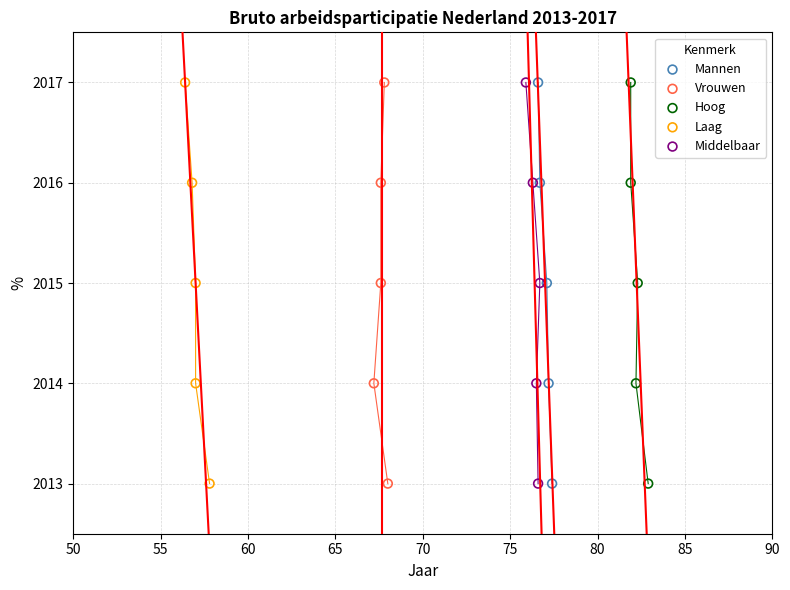

What are all the series names shown in the legend?

Mannen, Vrouwen, Hoog, Laag, Middelbaar